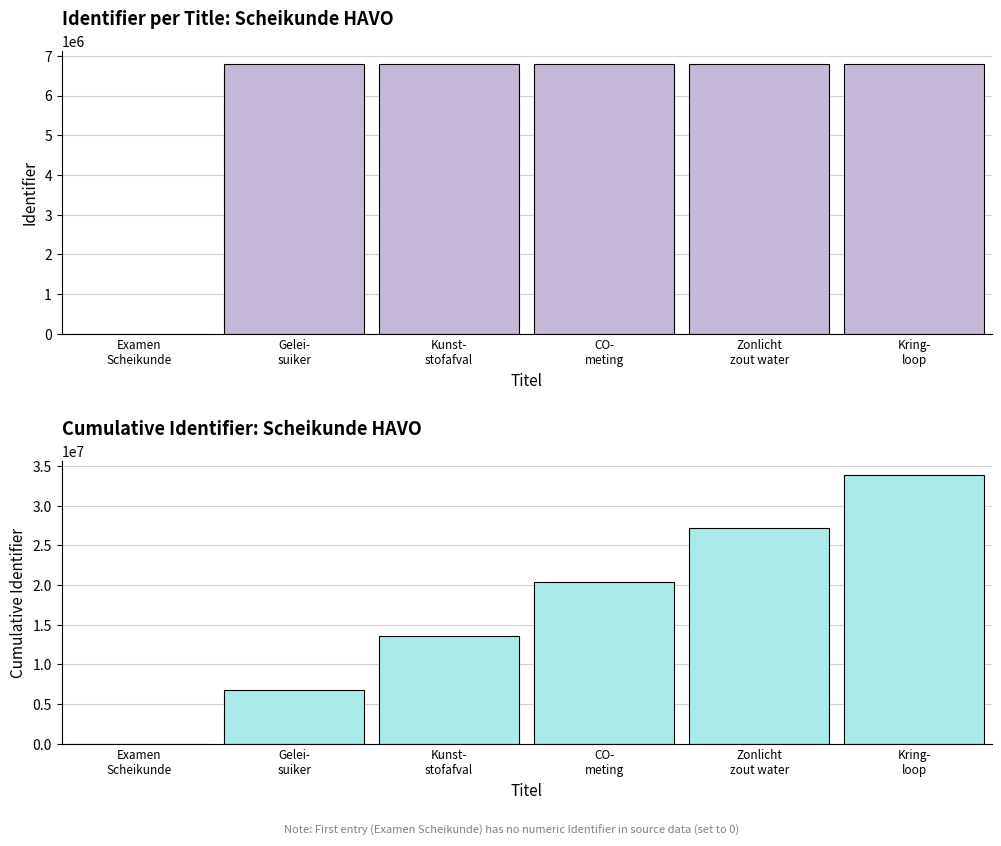

Reading right to left, transcribe all the data shown in this chart.

Identifier: Kring-
loop=6785261	Zonlicht
zout water=6785248	CO-
meting=6785235	Kunst-
stofafval=6785222	Gelei-
suiker=6785205	Examen
Scheikunde=0
Cumulative Identifier: Kring-
loop=33926171	Zonlicht
zout water=27140910	CO-
meting=20355662	Kunst-
stofafval=13570427	Gelei-
suiker=6785205	Examen
Scheikunde=0